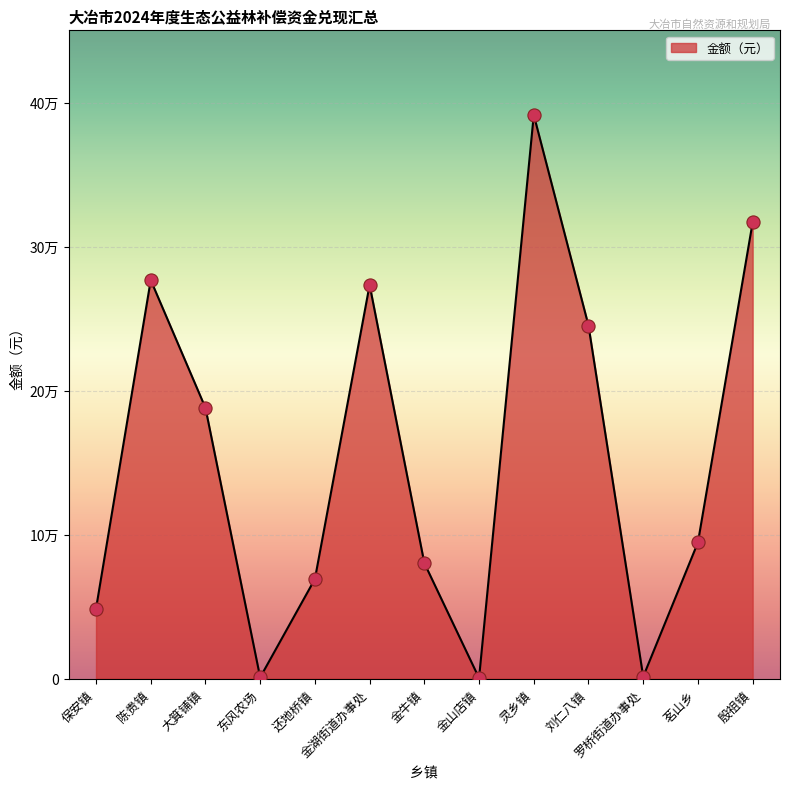

What is the change in value from 金湖街道办事处 to 金山店镇?

-273087.0